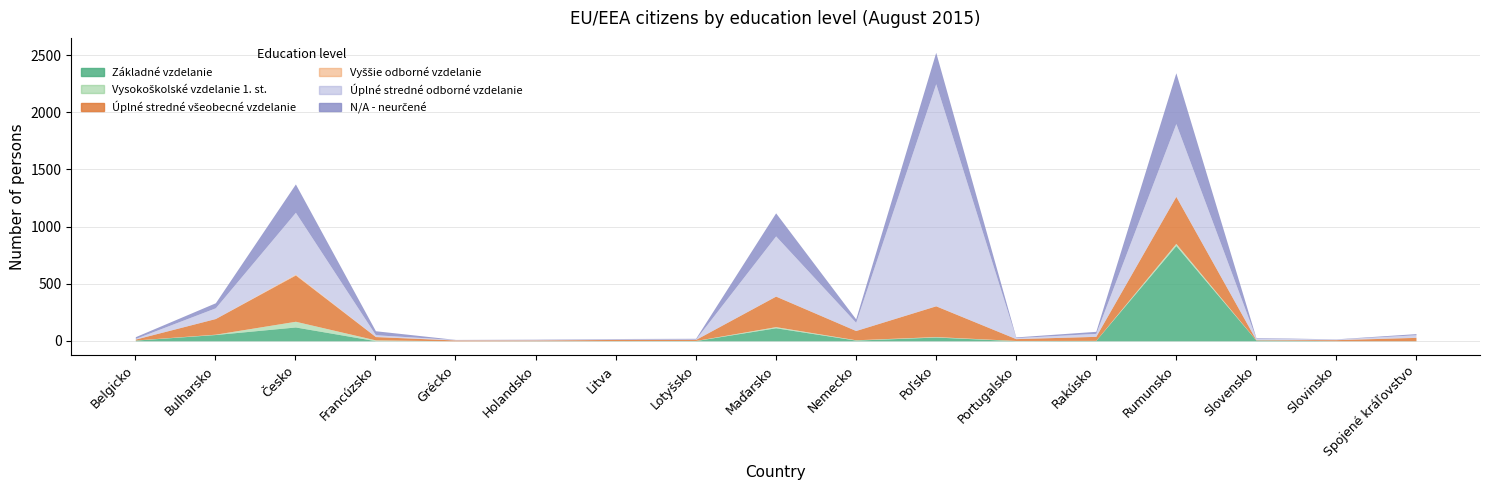

At how many categories does at least one series exceed 676?

2